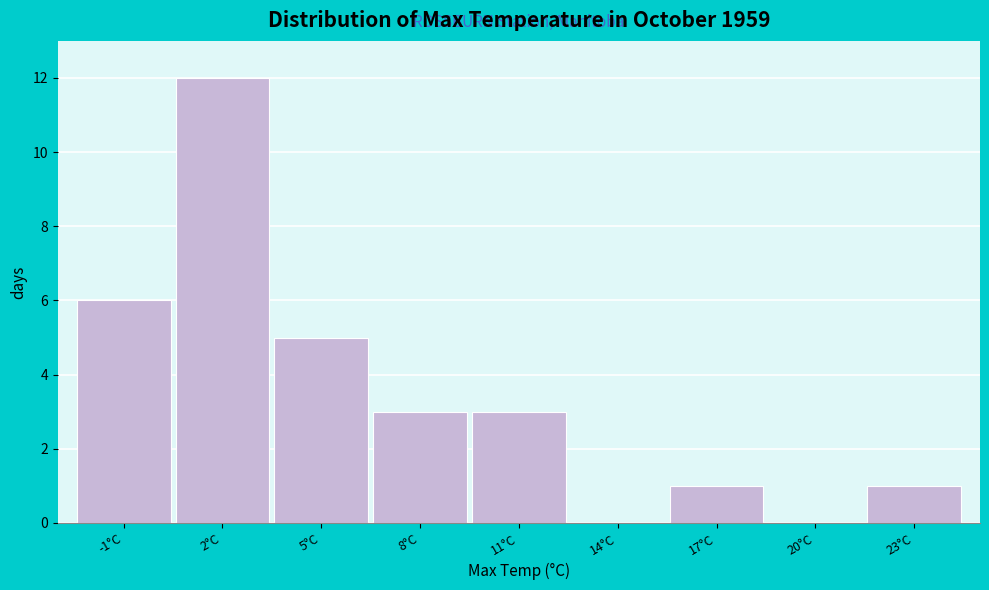

Reading left to right, list every bar in this chart as the range it spans on the x-axis followed by its height. Neither the bar edges nor the heights are printed on the chart, so give them approximately, as read against the axes.

-2.7 to 0.3: 6
0.3 to 3.3: 12
3.3 to 6.3: 5
6.3 to 9.3: 3
9.3 to 12.3: 3
12.3 to 15.3: 0
15.3 to 18.3: 1
18.3 to 21.3: 0
21.3 to 24.3: 1